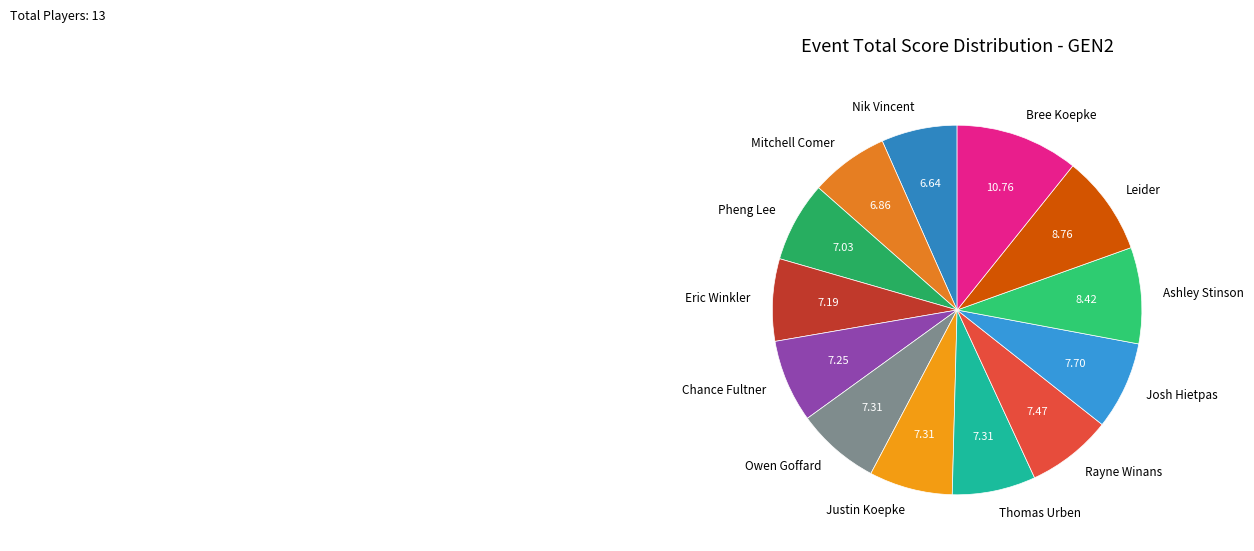

Does Eric Winkler represent more than half of the total?

No